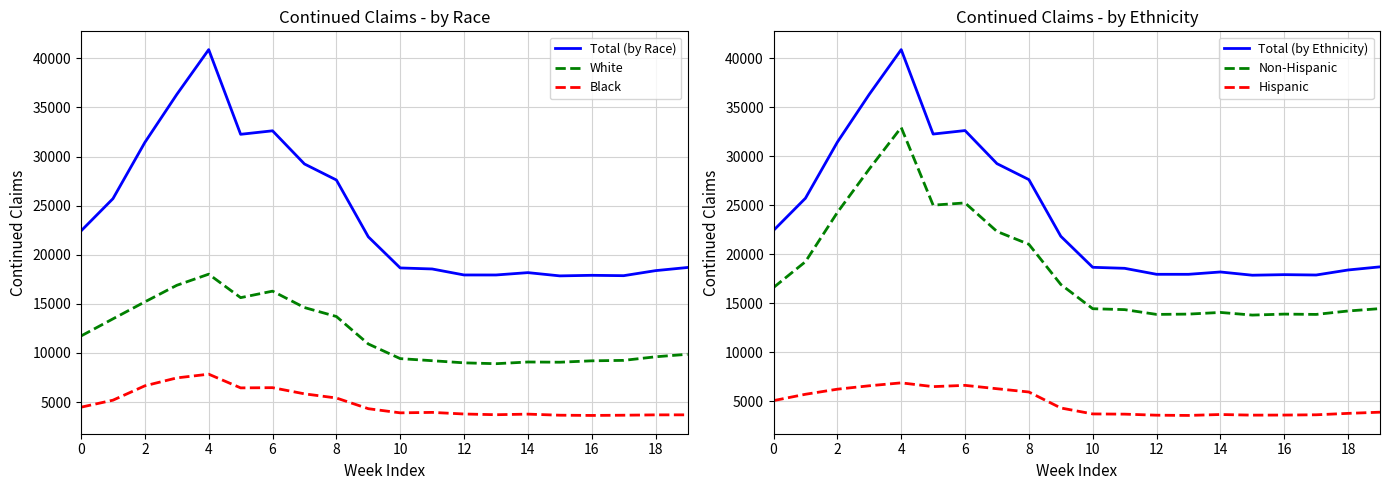

How many values in the White series exceed 10919?

9